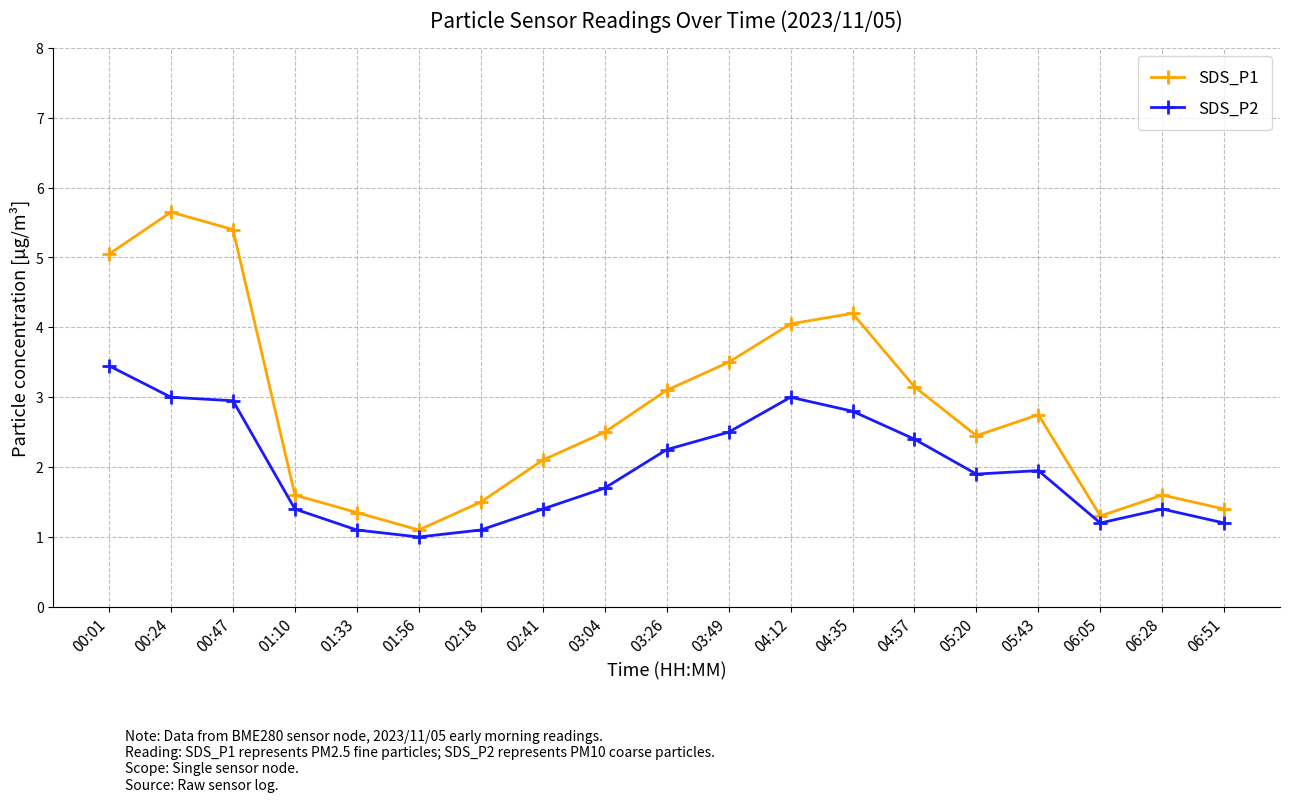

What is the sum of all SDS_P2 values?

37.7